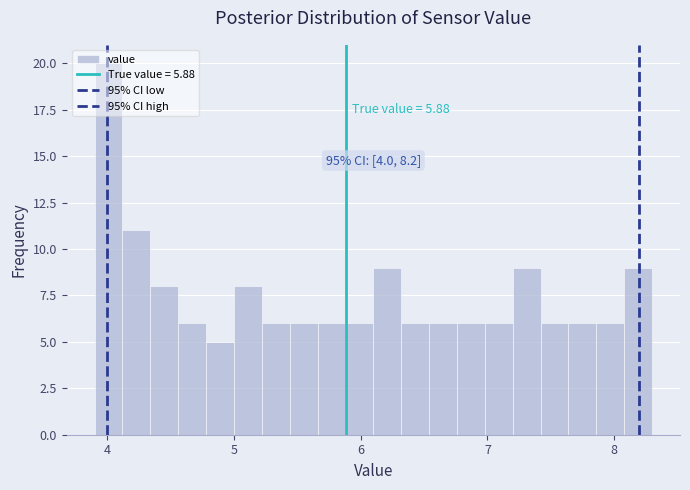

Read against the x-axis, roughly where is the centre of the tallest bar?

4.0